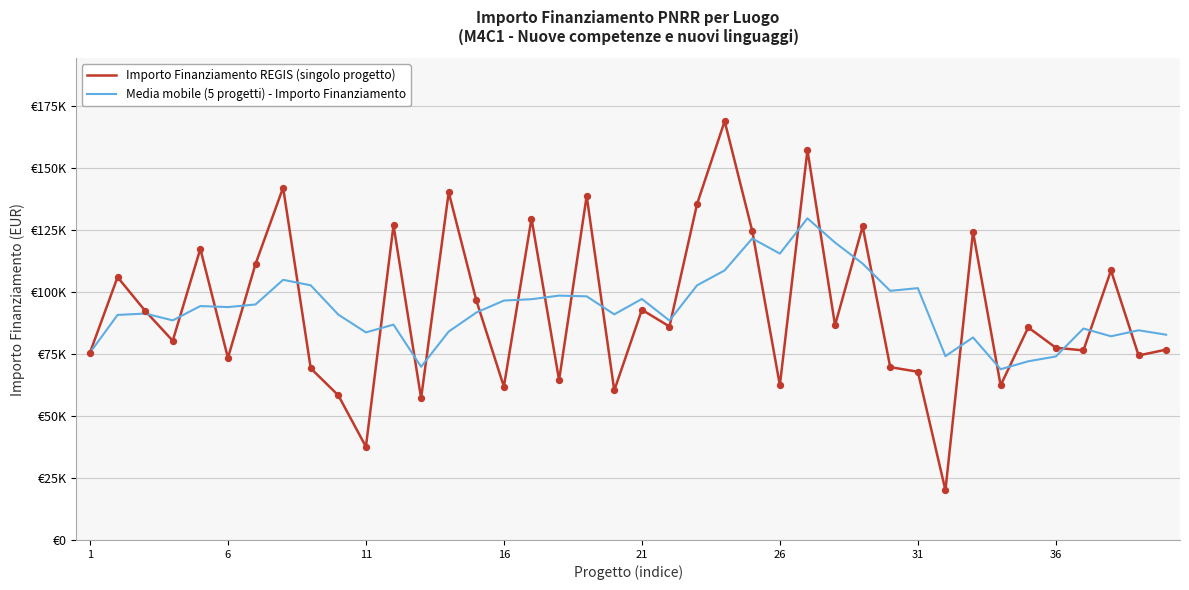

What are all the series names shown in the legend?

Importo Finanziamento REGIS (singolo progetto), Media mobile (5 progetti) - Importo Finanziamento